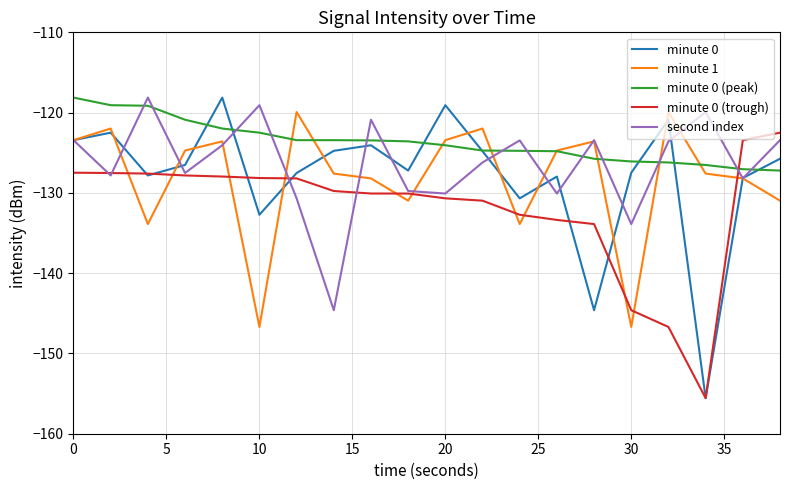

How many lines are shown in the chart?

5